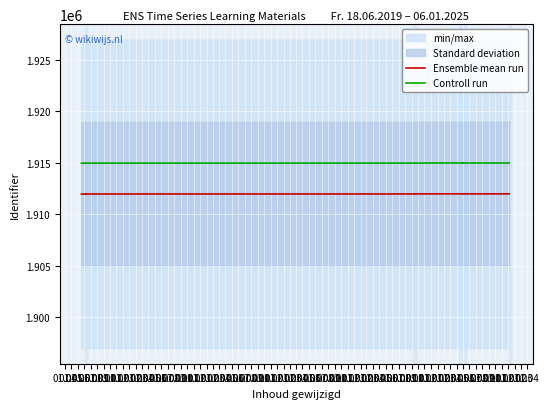

What is the maximum value for Controll run?

1914989